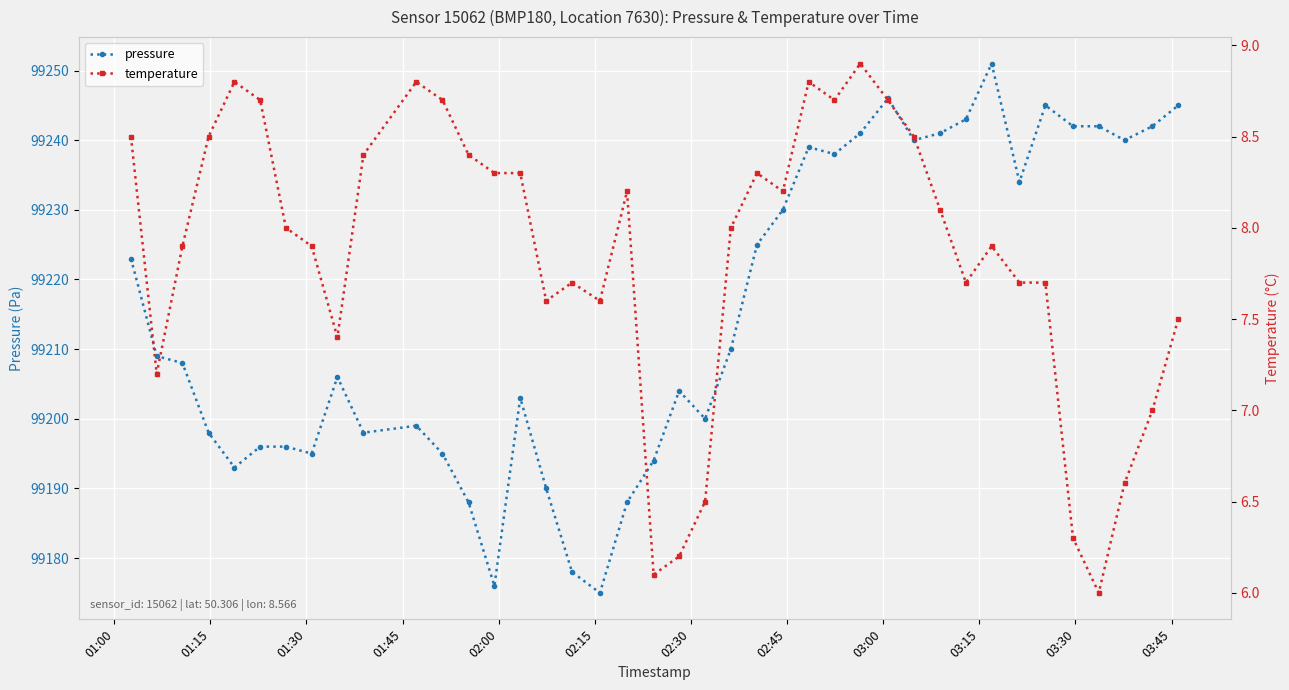

What is the sum of all pressure values?

3968606